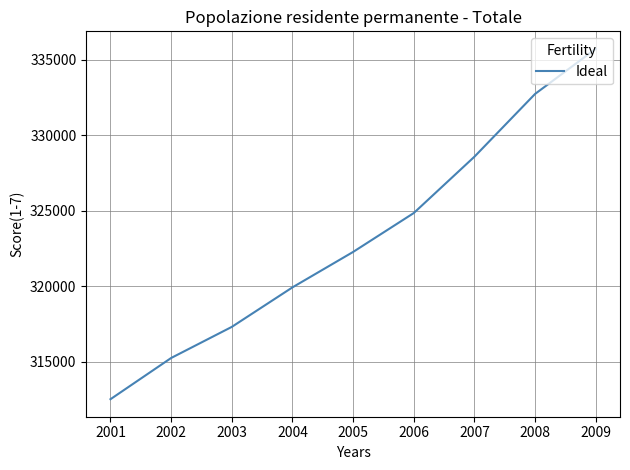

Reading left to right, list all the values displayed in this chart.

2001=312528	2002=315256	2003=317315	2004=319931	2005=322276	2006=324851	2007=328580	2008=332736	2009=335720